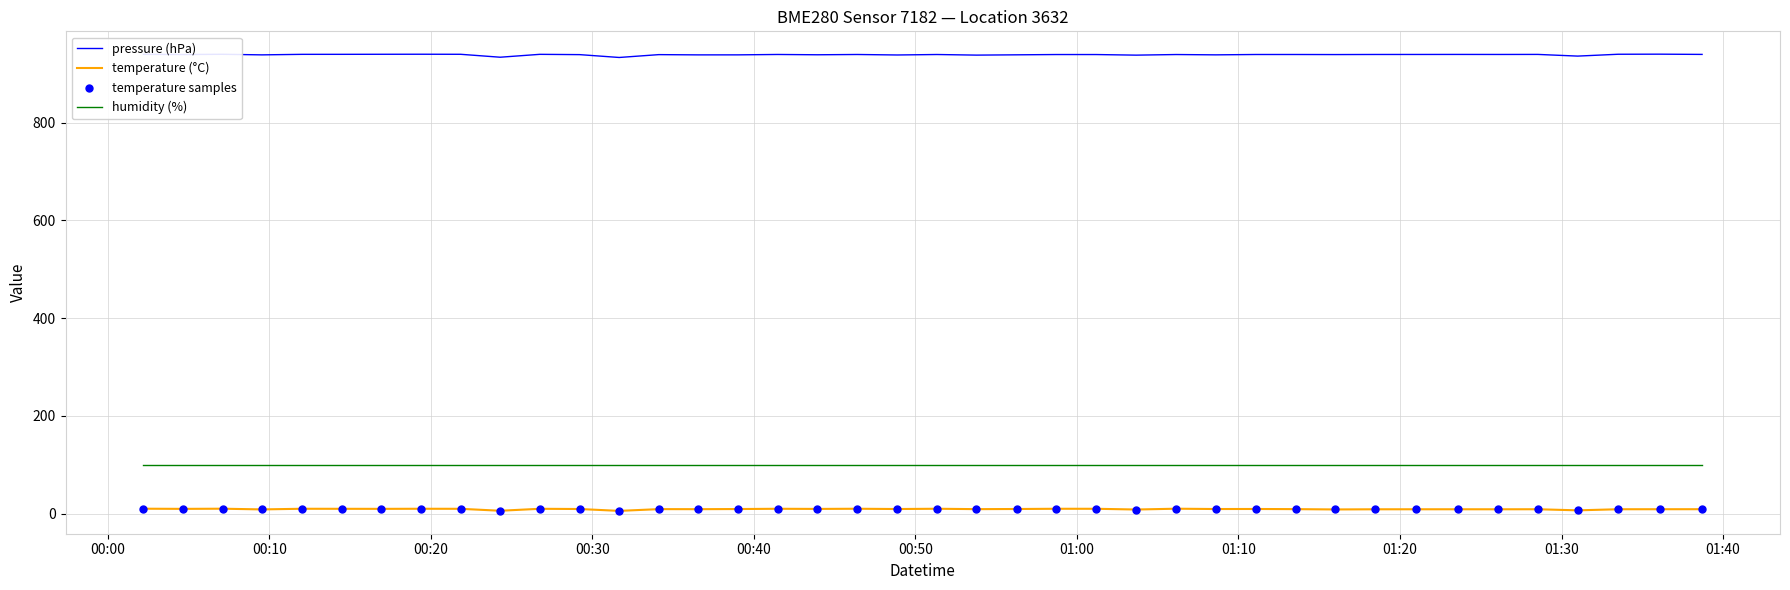

Which series has the largest total across all categories?

pressure (hPa)